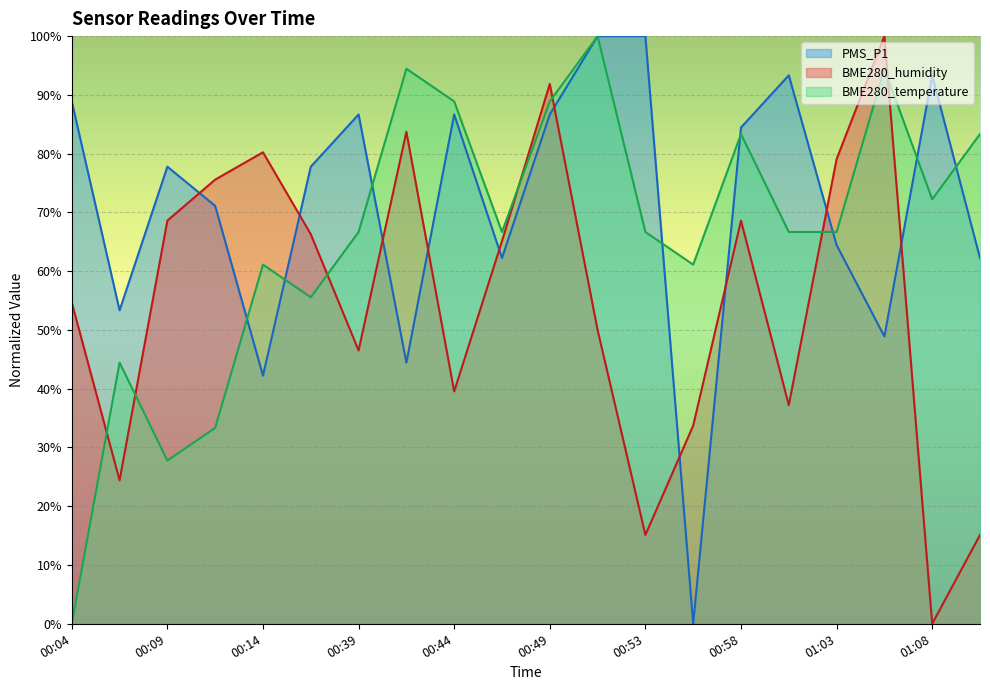

The PMS_P1 series shows 107.6 at 00:12. True or false?

False